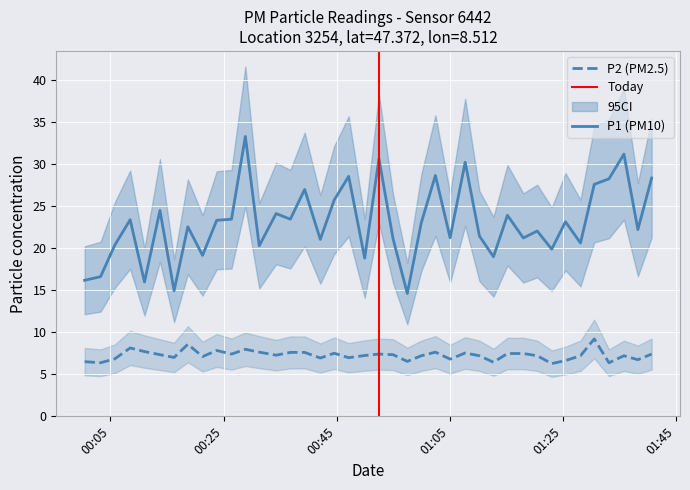

What is the minimum value for P1?

14.6